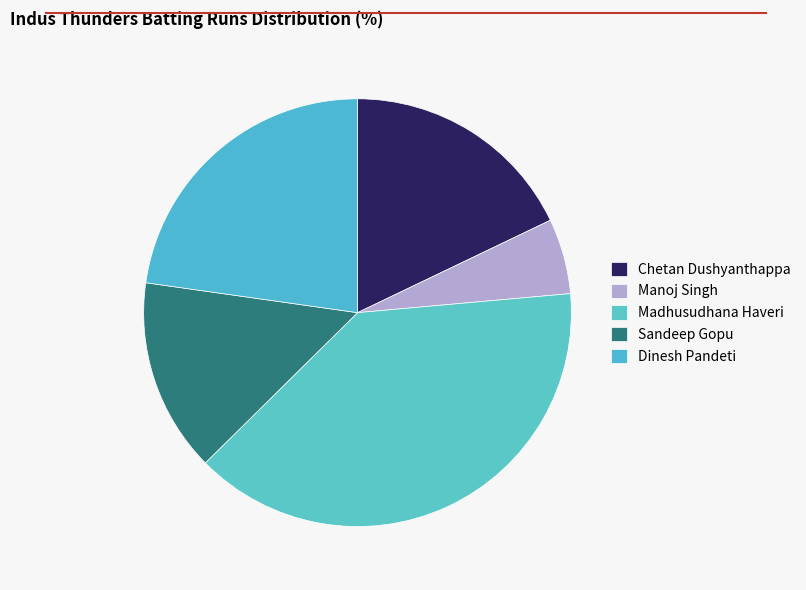

To the nearest percent, what is the difference between the Chetan Dushyanthappa and Madhusudhana Haveri slice percentages?

21%